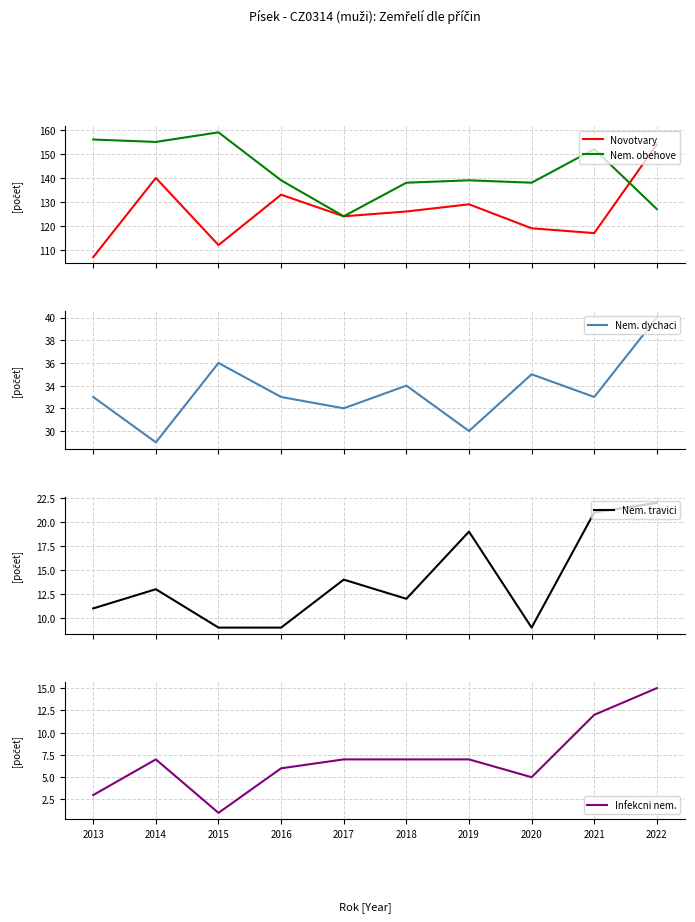

What is the difference between the maximum and minimum values in the Infekcni nem. series?

14